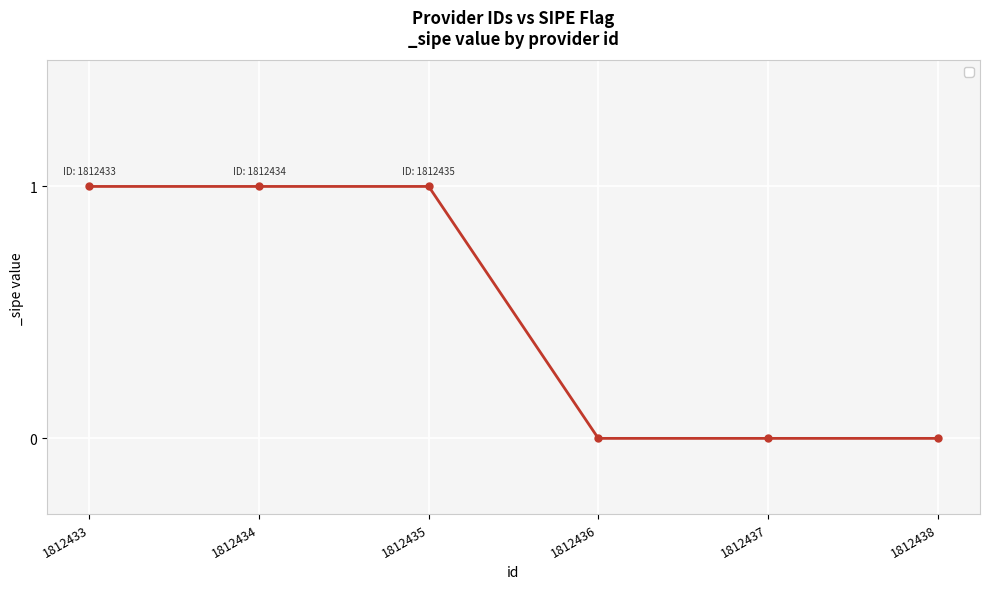

Which has a higher value, 1812438 or 1812434?

1812434